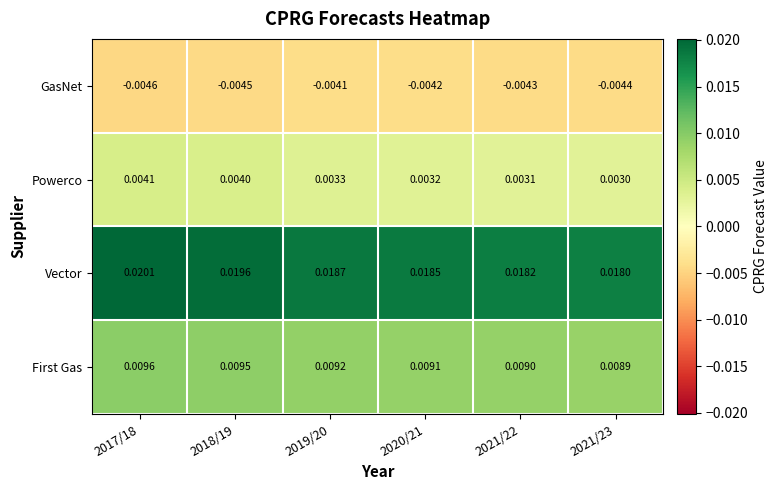

List the series in order of their peak value, highest first.

Vector, First Gas, Powerco, GasNet